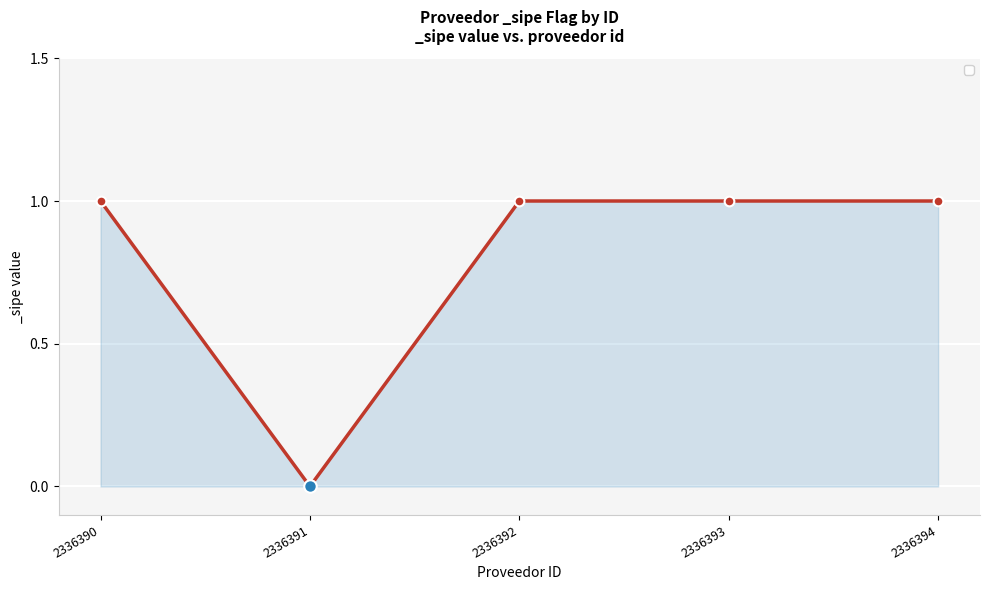

What is the difference between the maximum and minimum values?

1